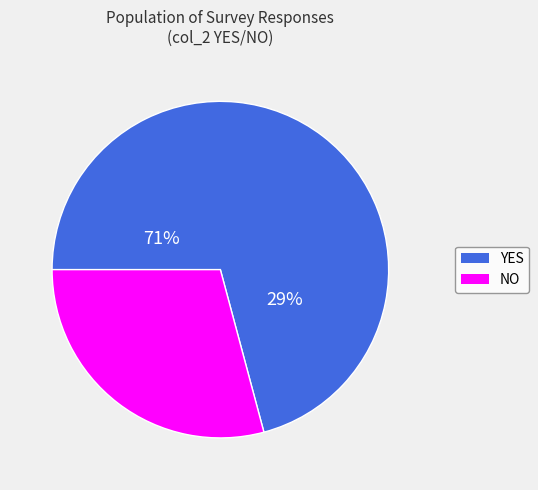

Is there a majority slice in this chart?

Yes